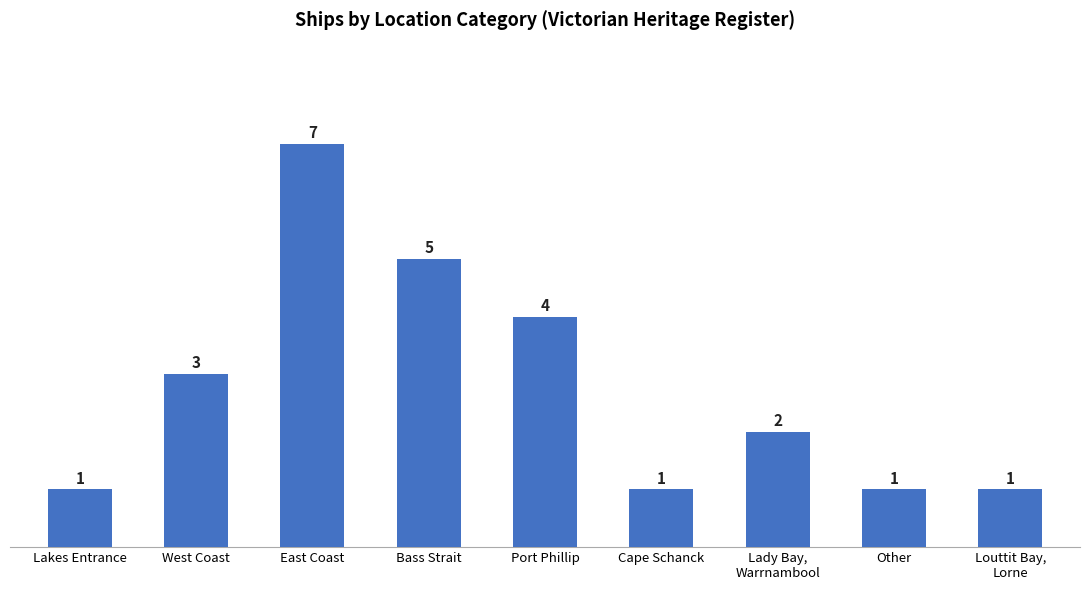

What is the sum of all values?

25